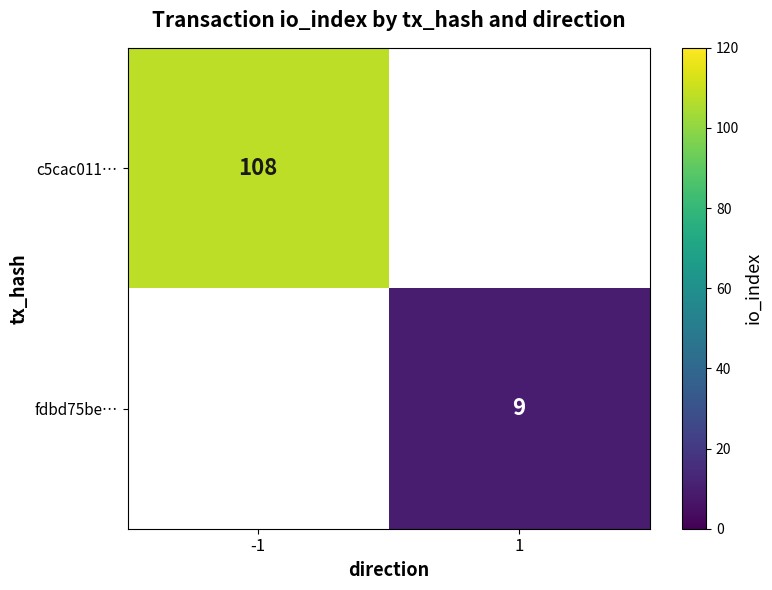

The c5cac011… series shows 108 at -1. True or false?

True